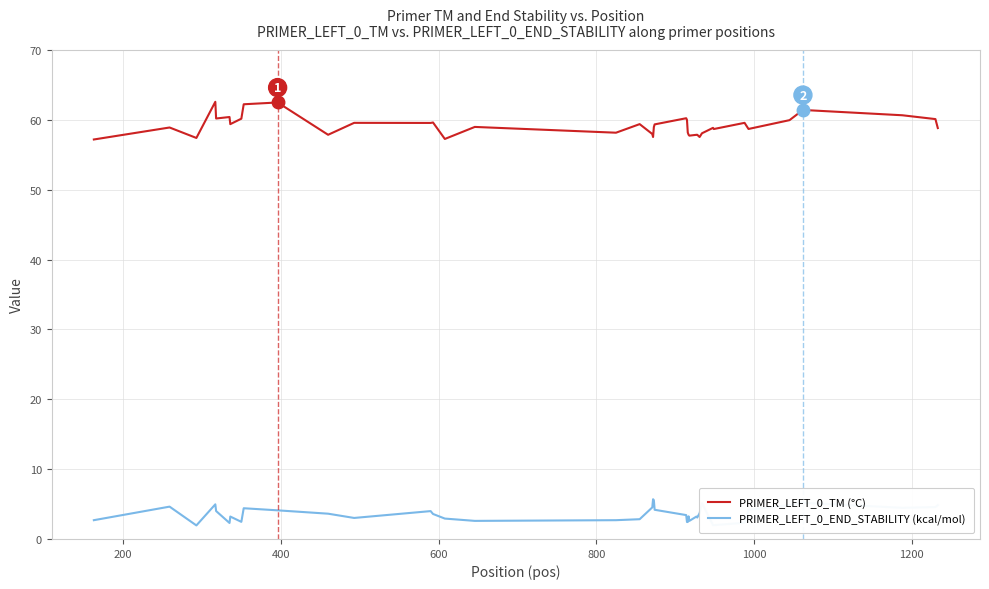

List the series in order of their peak value, highest first.

PRIMER_LEFT_0_TM (°C), PRIMER_LEFT_0_END_STABILITY (kcal/mol)